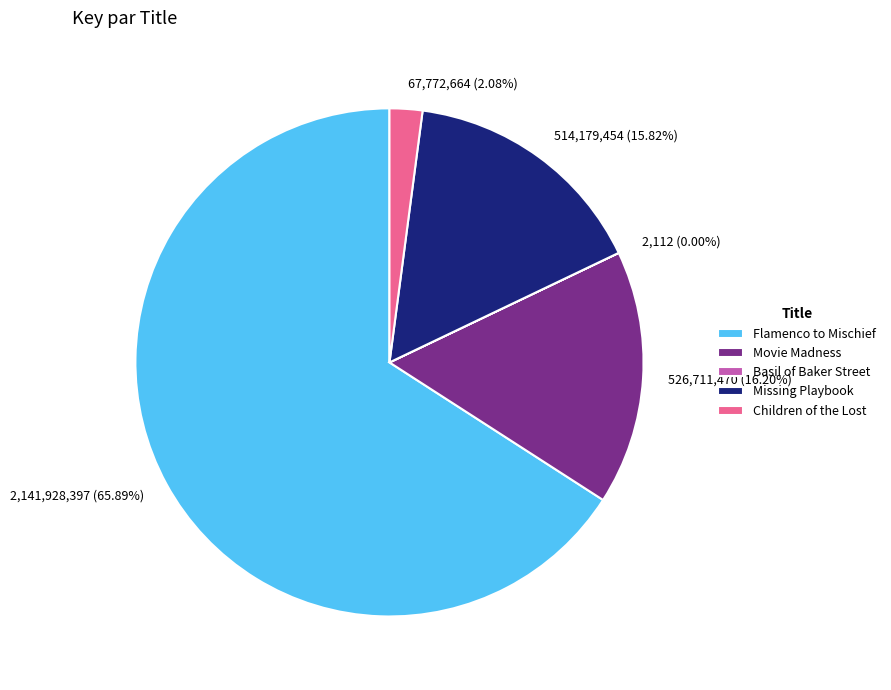

Which category accounts for the majority?

Flamenco to Mischief